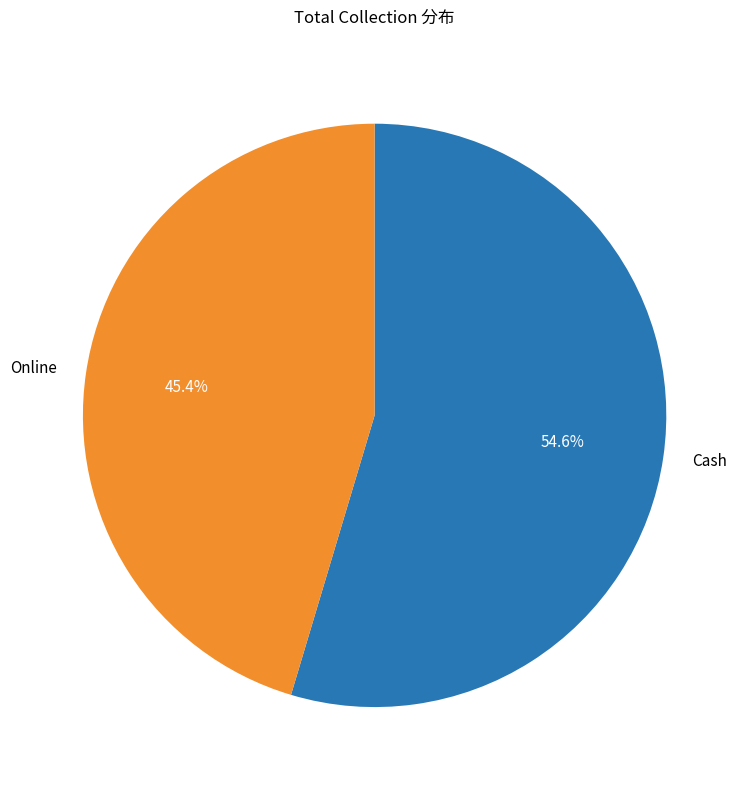

To the nearest percent, what is the average slice percentage?

50%